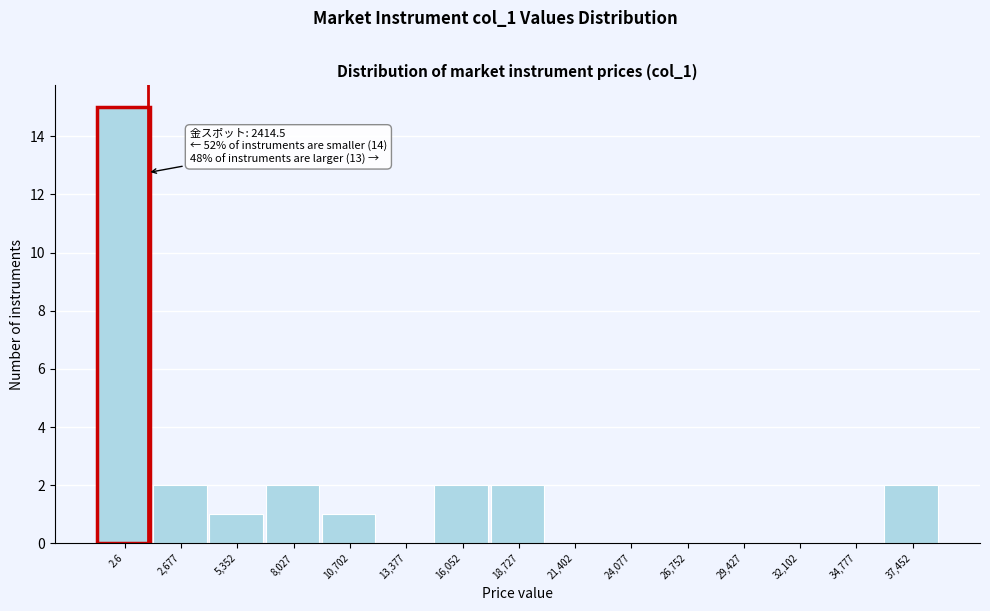

Reading right to left, what are all the values shown in this chart?

37,452=2	34,777=0	32,102=0	29,427=0	26,752=0	24,077=0	21,402=0	18,727=2	16,052=2	13,377=0	10,702=1	8,027=2	5,352=1	2,677=2	2.6=15